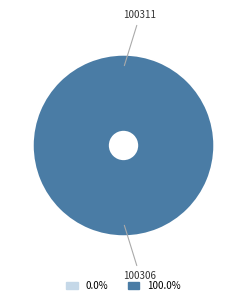

The 100306 slice represents 92% of the pie. True or false?

False